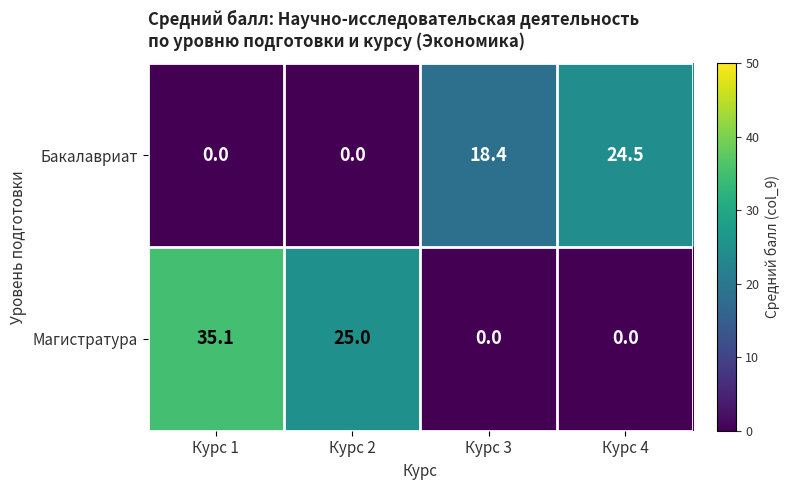

Count the number of data series in this chart.

2